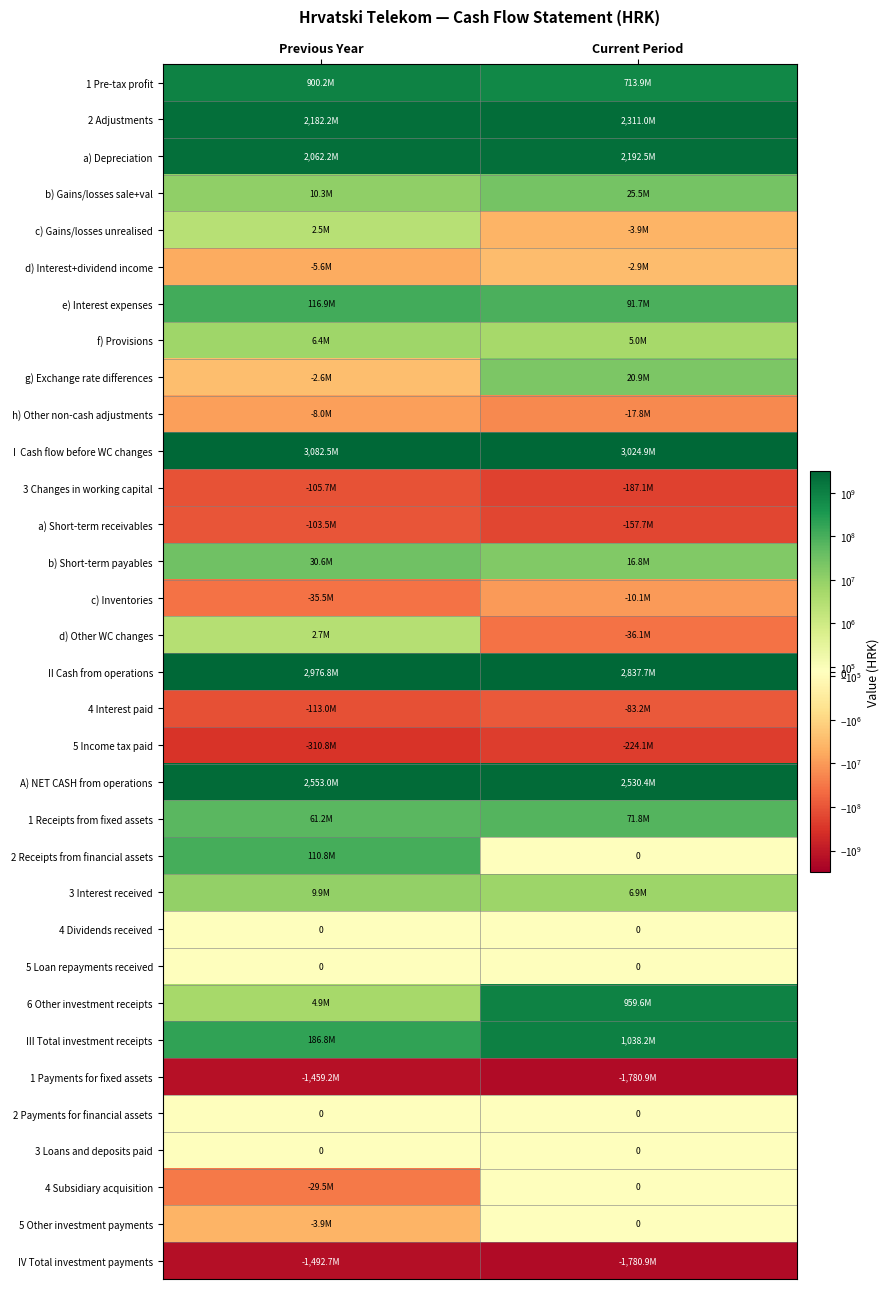

The 4 Dividends received series shows 0 at Current Period. True or false?

True